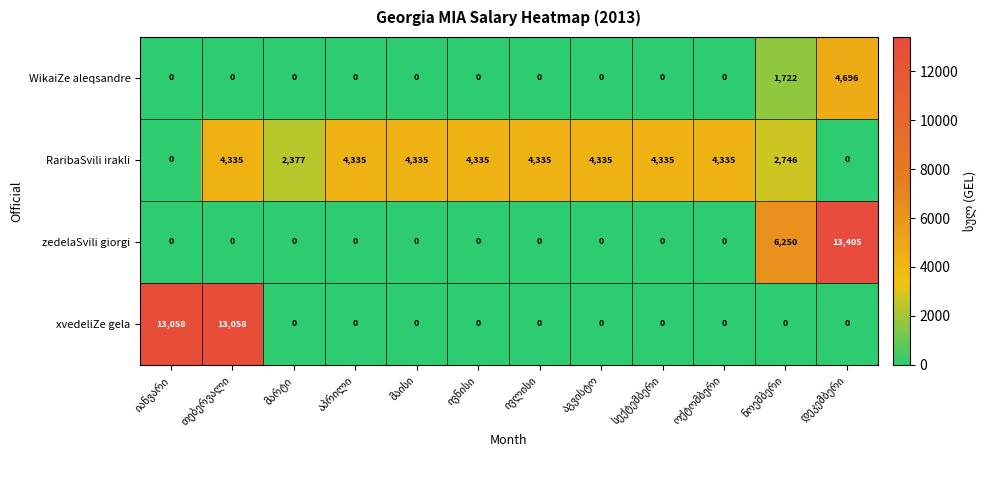

At how many categories does at least one series exceed 2964?

11